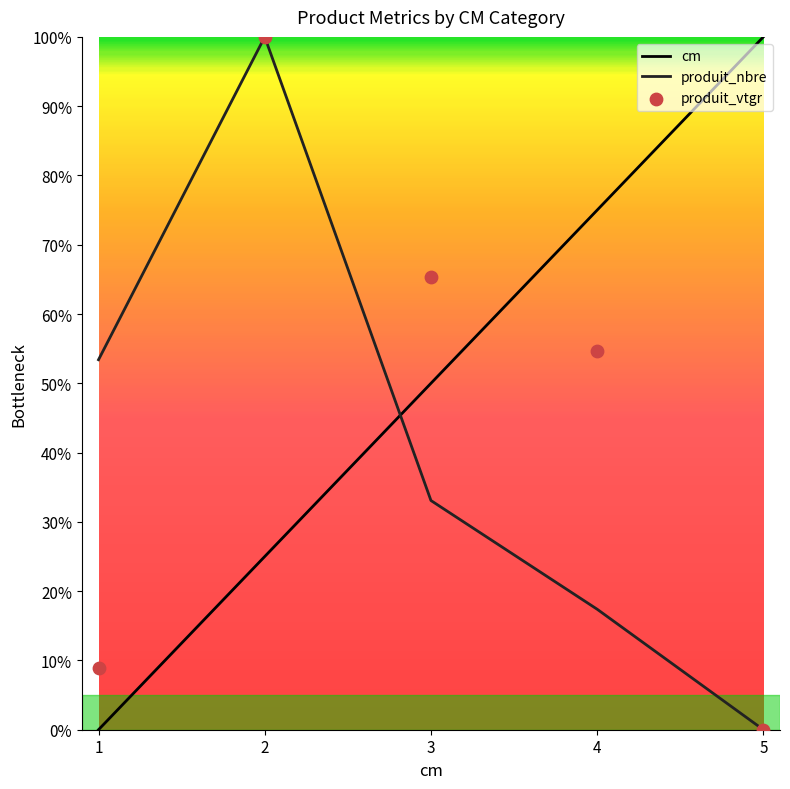

At how many categories does at least one series exceed 63?

4